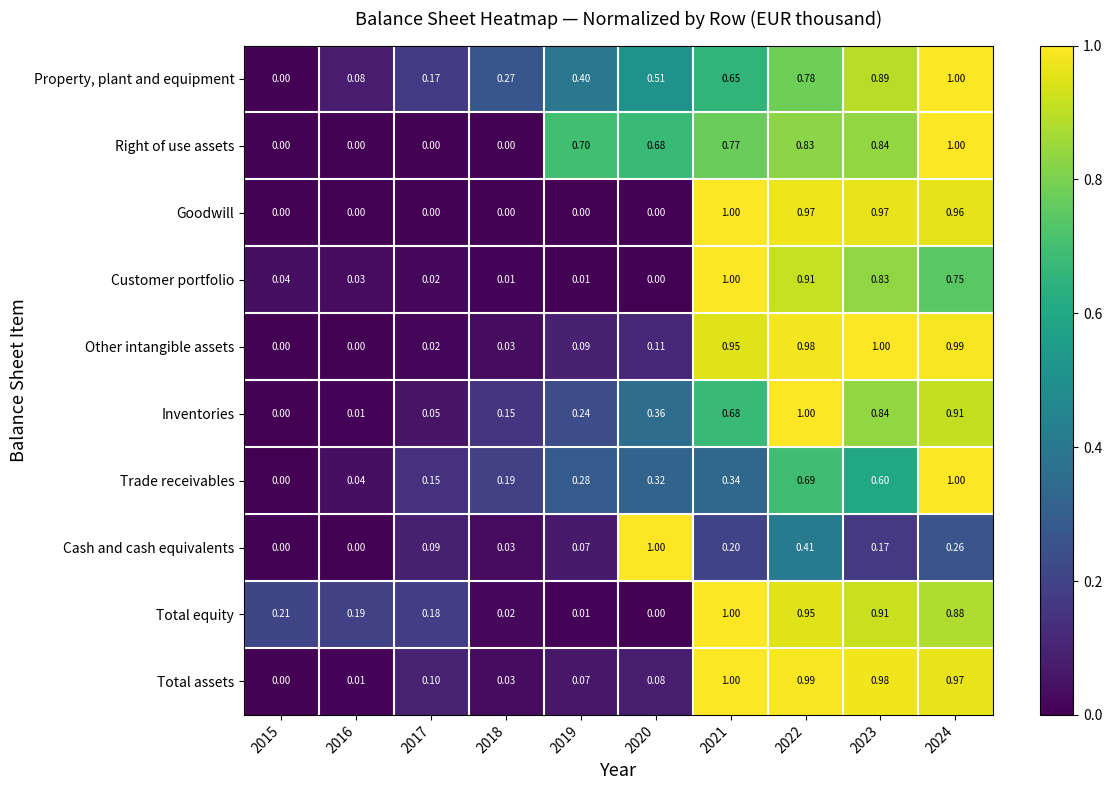

Between 2021 and 2023, which series saw the biggest shift?

Trade receivables